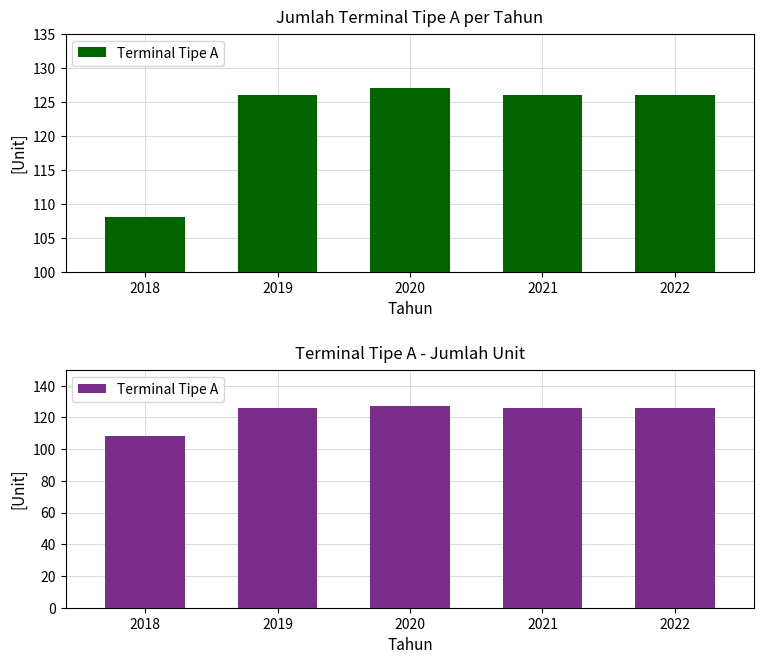

Which category has the highest value across all series?

2020